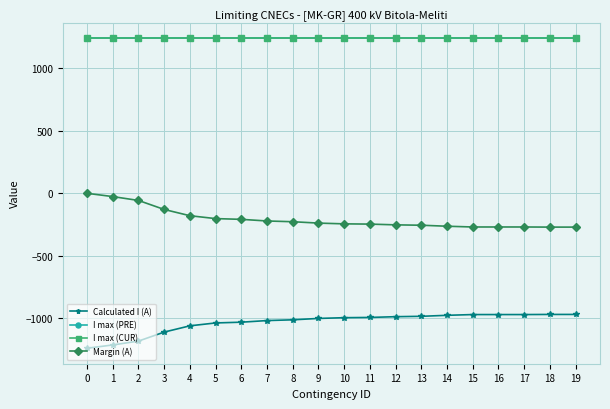

Which series changed the most between 1 and 7?

Calculated I (A)